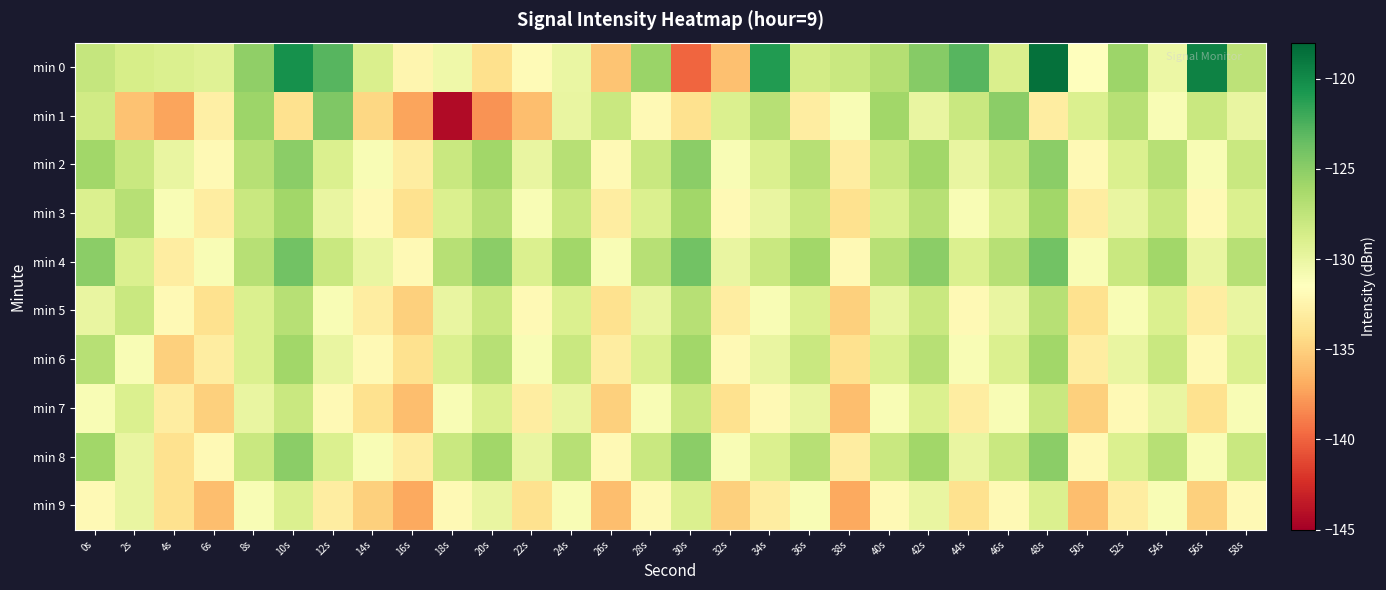

What is the greatest value displayed?

-118.6